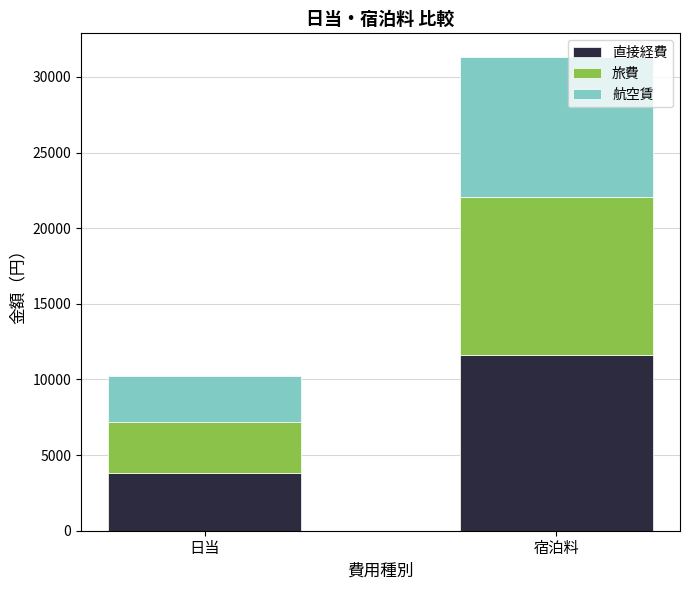

What are all the series names shown in the legend?

直接経費, 旅費, 航空賃